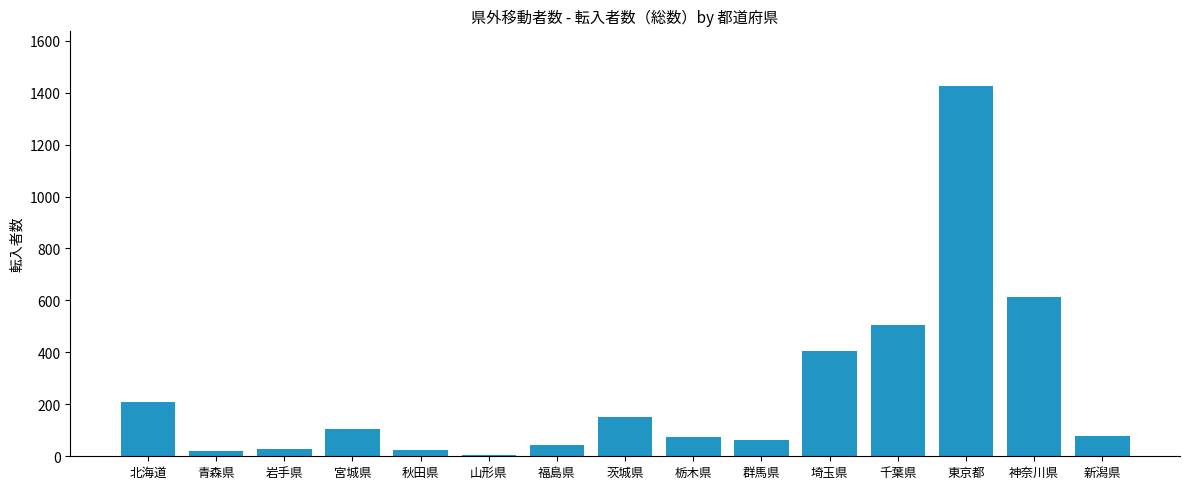

What is the greatest value displayed?

1425